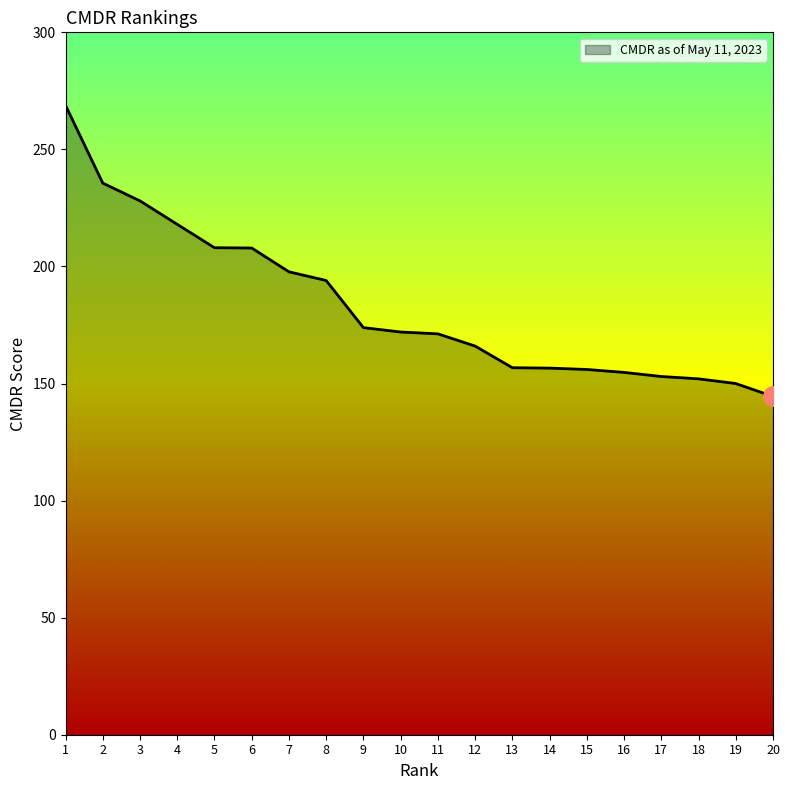

Between 2 and 20, which is larger?

2